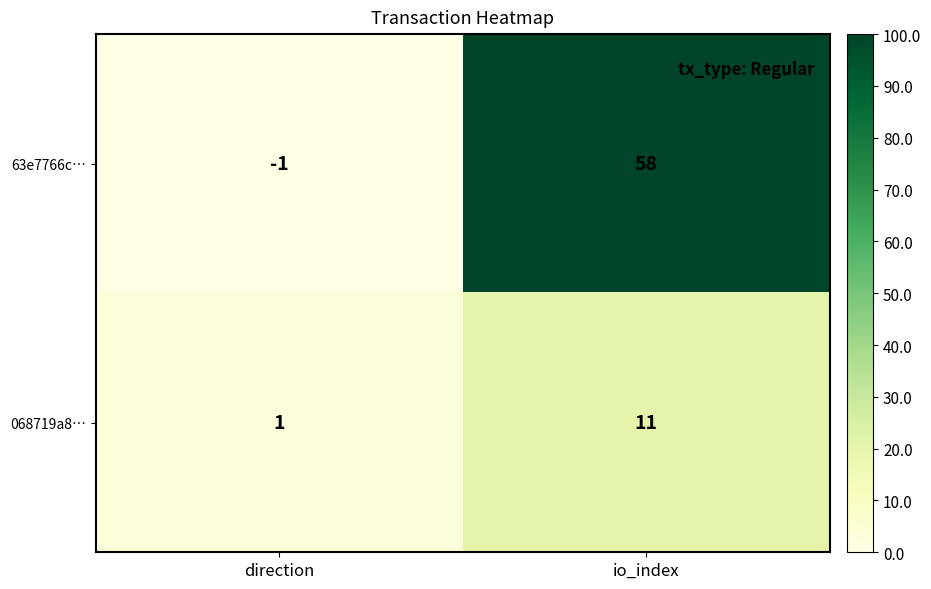

True or false: 068719a8… has a value of 0 at direction.

False